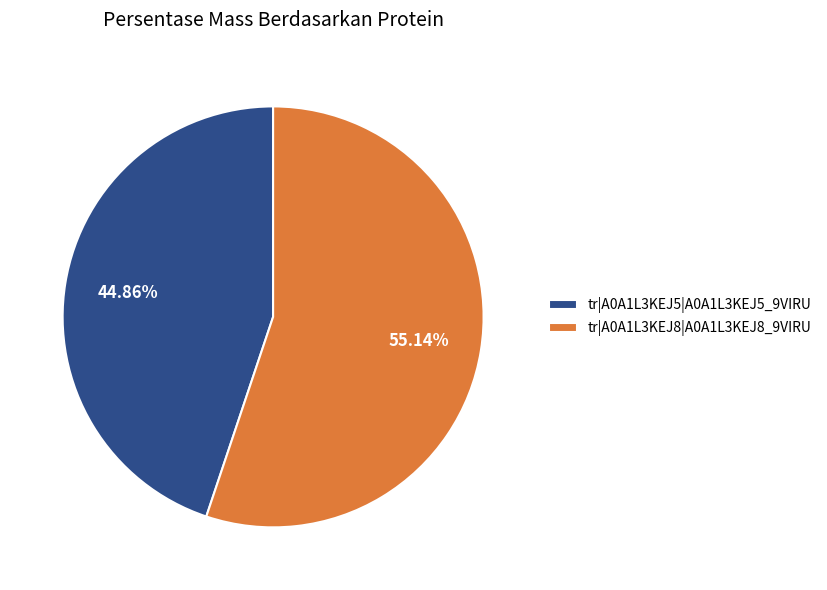

True or false: tr|A0A1L3KEJ8|A0A1L3KEJ8_9VIRU accounts for 55% of the total.

True